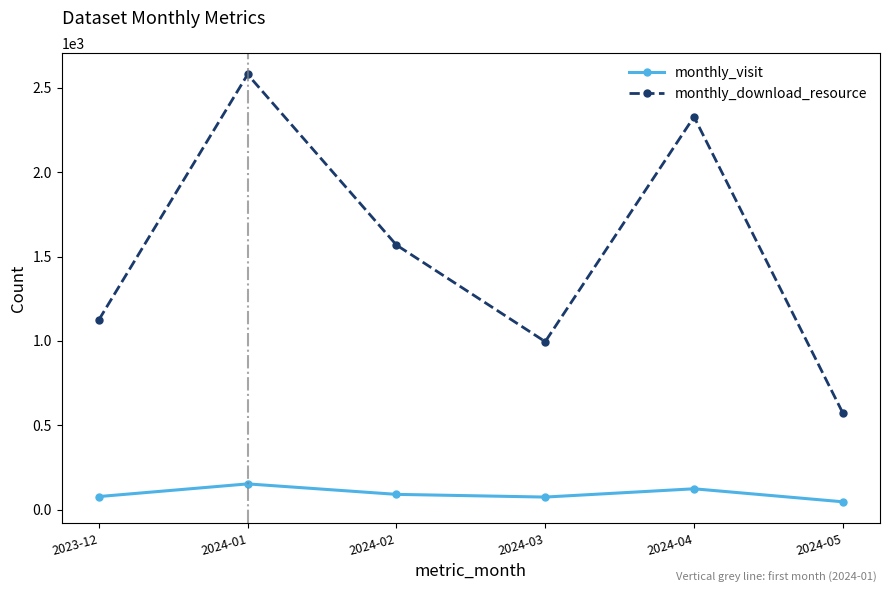

Count the number of data series in this chart.

2